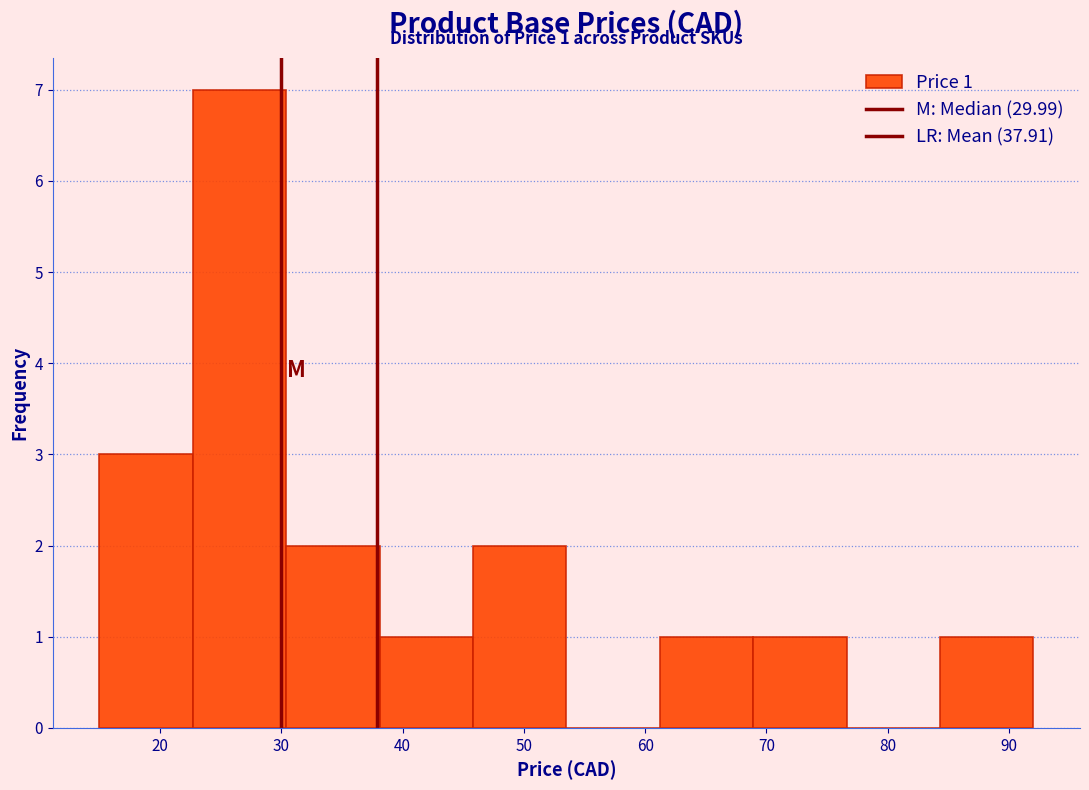

Over which range of the x-axis is the bar tallest?

22.7 to 30.4